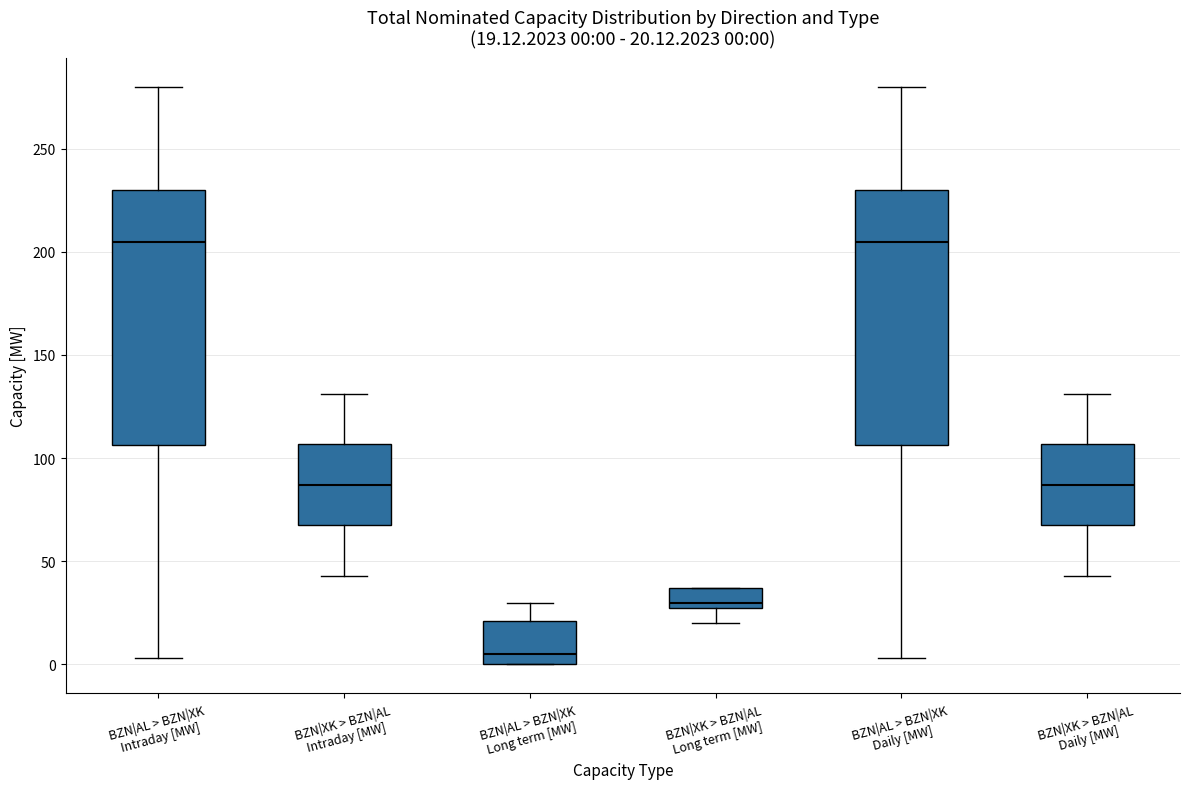

Which box's median line is the lowest?

BZN|AL > BZN|XK Long term [MW]